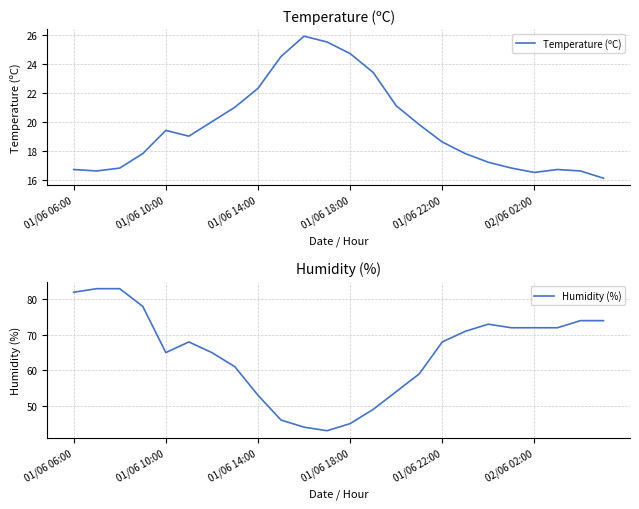

List the series in order of their peak value, lowest first.

Temperature (ºC), Humidity (%)